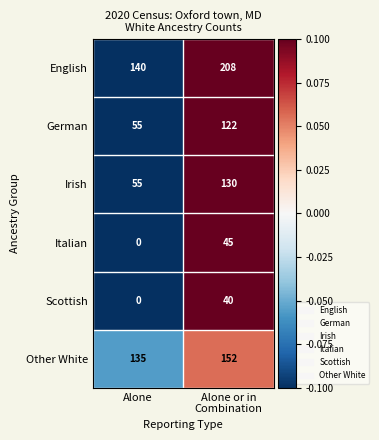

Is the value of Scottish at Alone greater than the value of Other White at Alone?

No